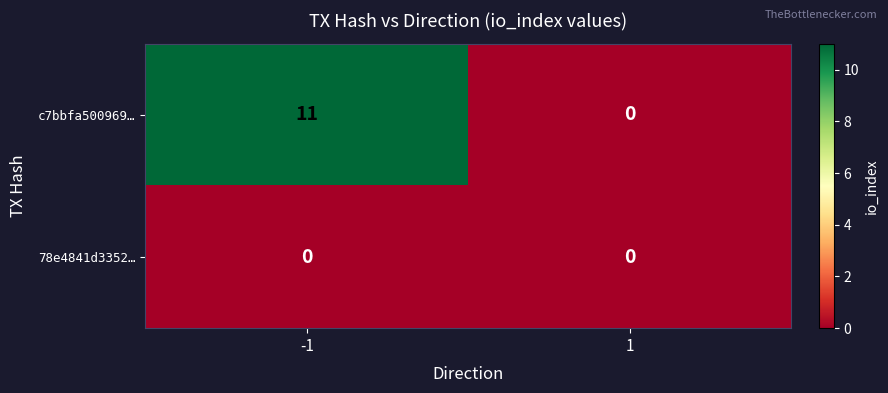

What is the maximum value shown in the chart?

11